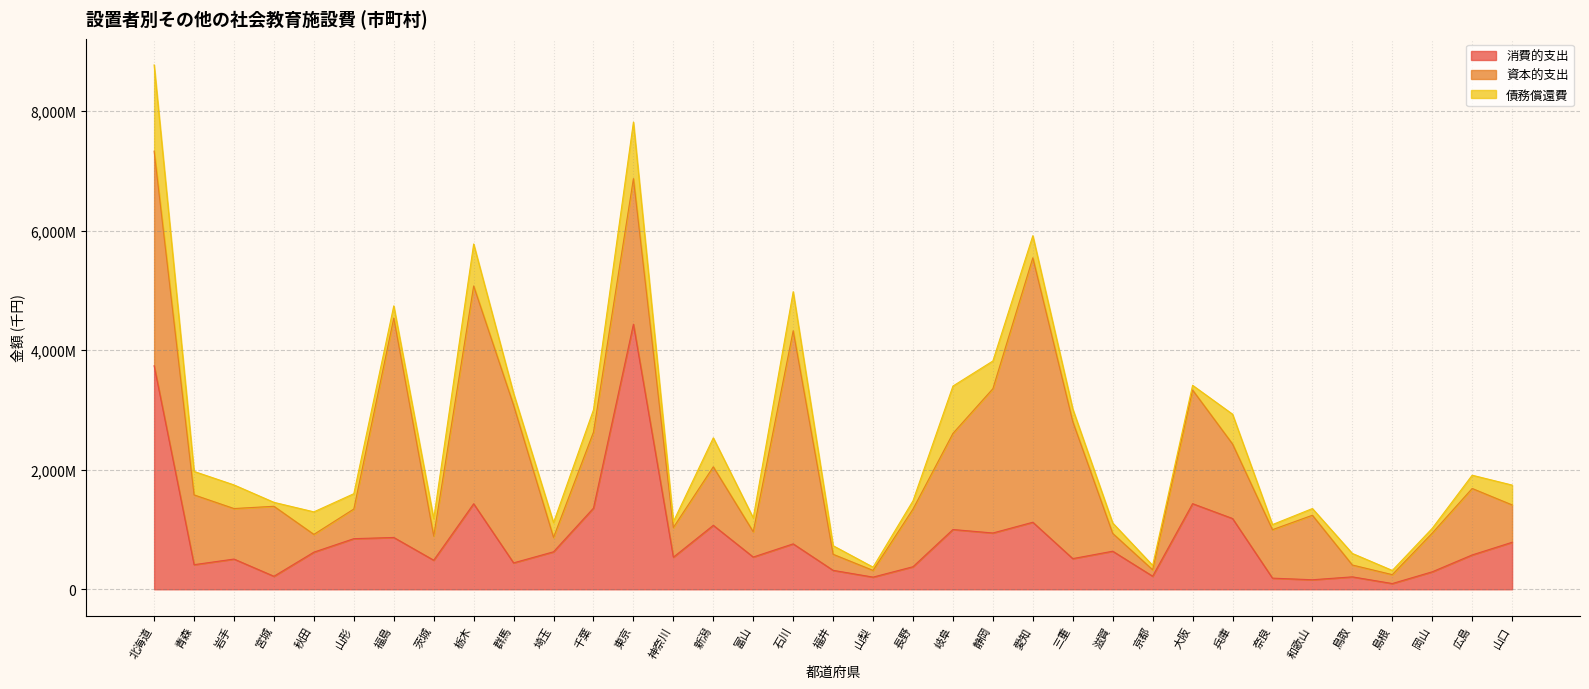

Which label corresponds to the smallest value in the chart?

山梨